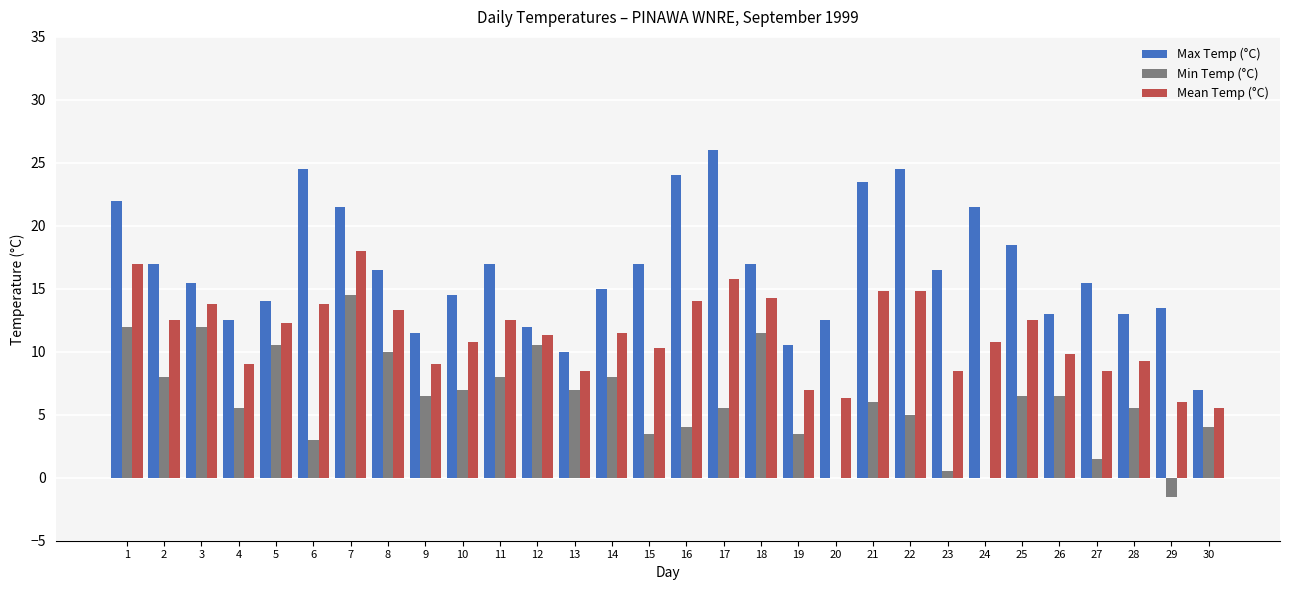

How many values in the Max Temp (°C) series exceed 16?

15